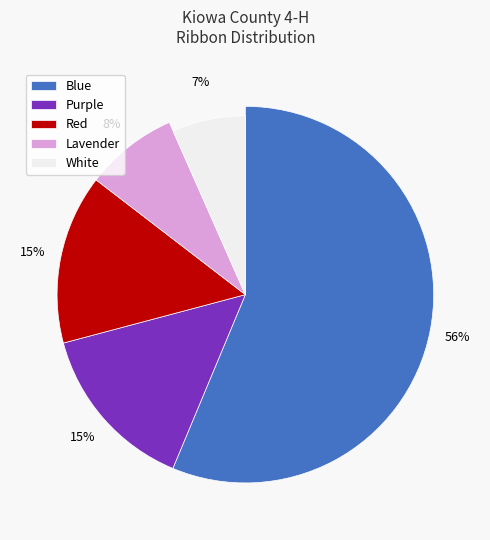

To the nearest percent, what portion does White represent?

7%